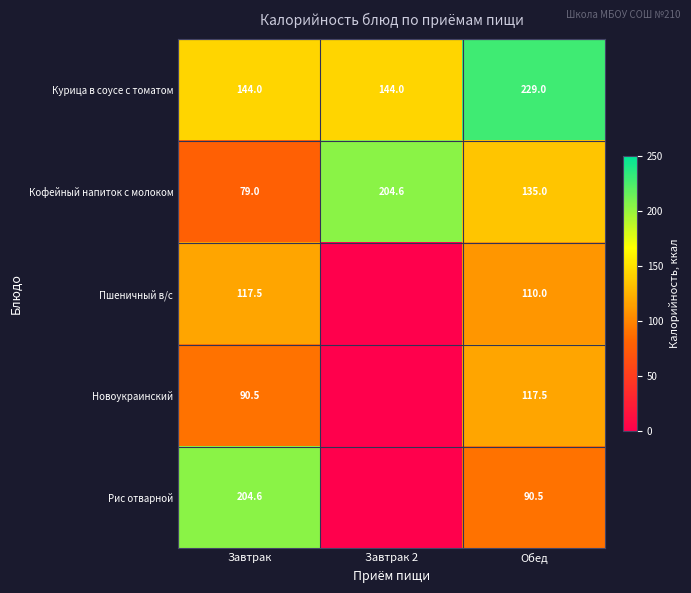

True or false: Пшеничный в/с has a value of 110.0 at Обед.

True